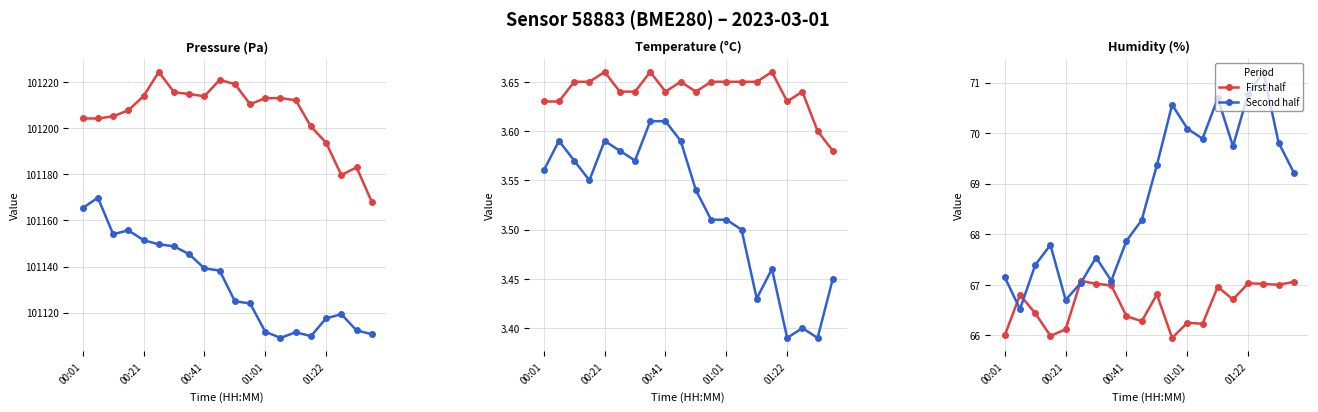

Which series has the largest range (max minus min)?

Second half